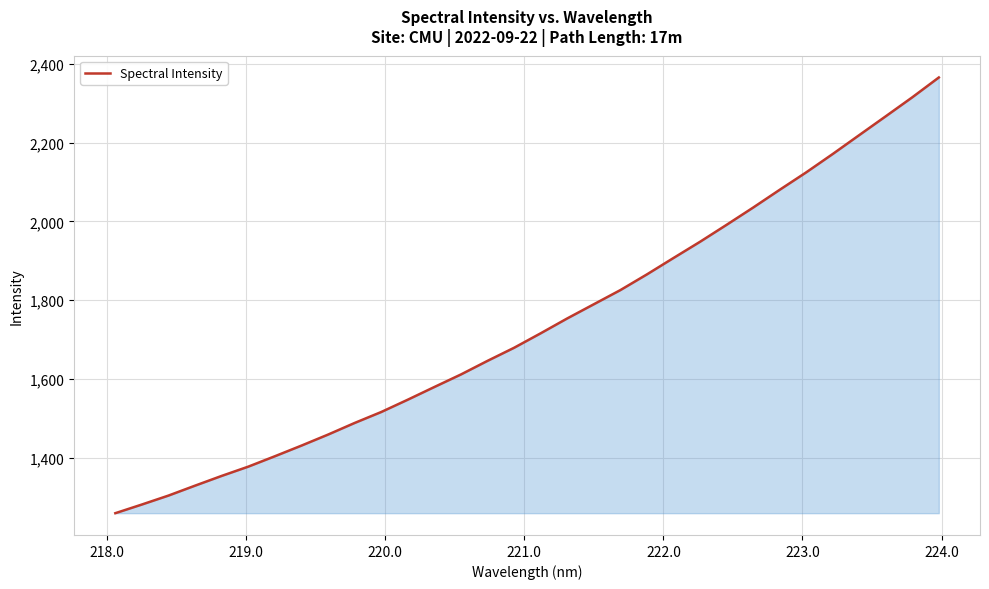

What is the sum of all values?

55639.6